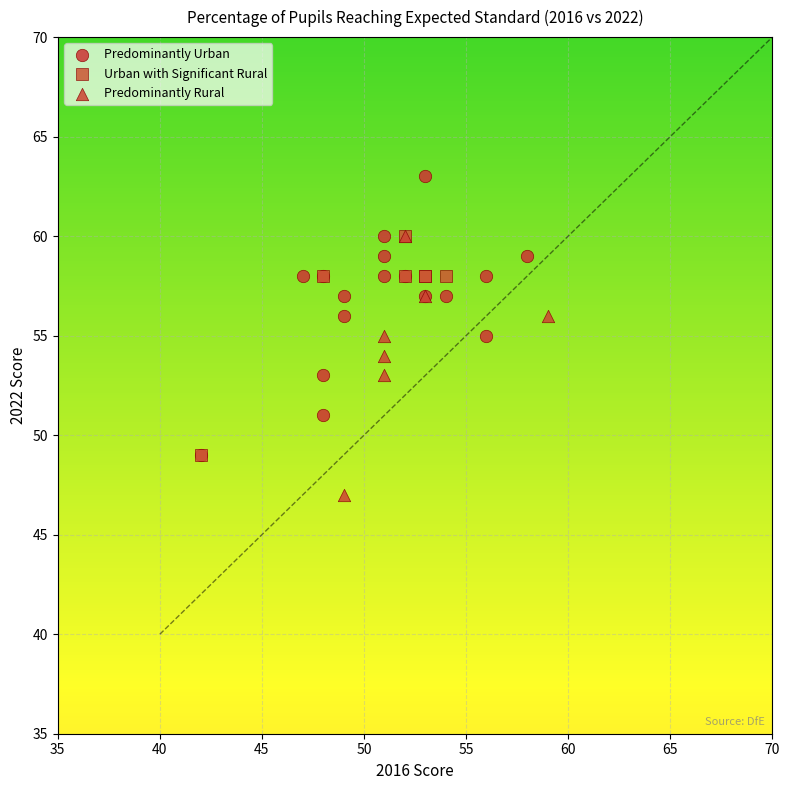

What are all the series names shown in the legend?

Predominantly Urban, Urban with Significant Rural, Predominantly Rural